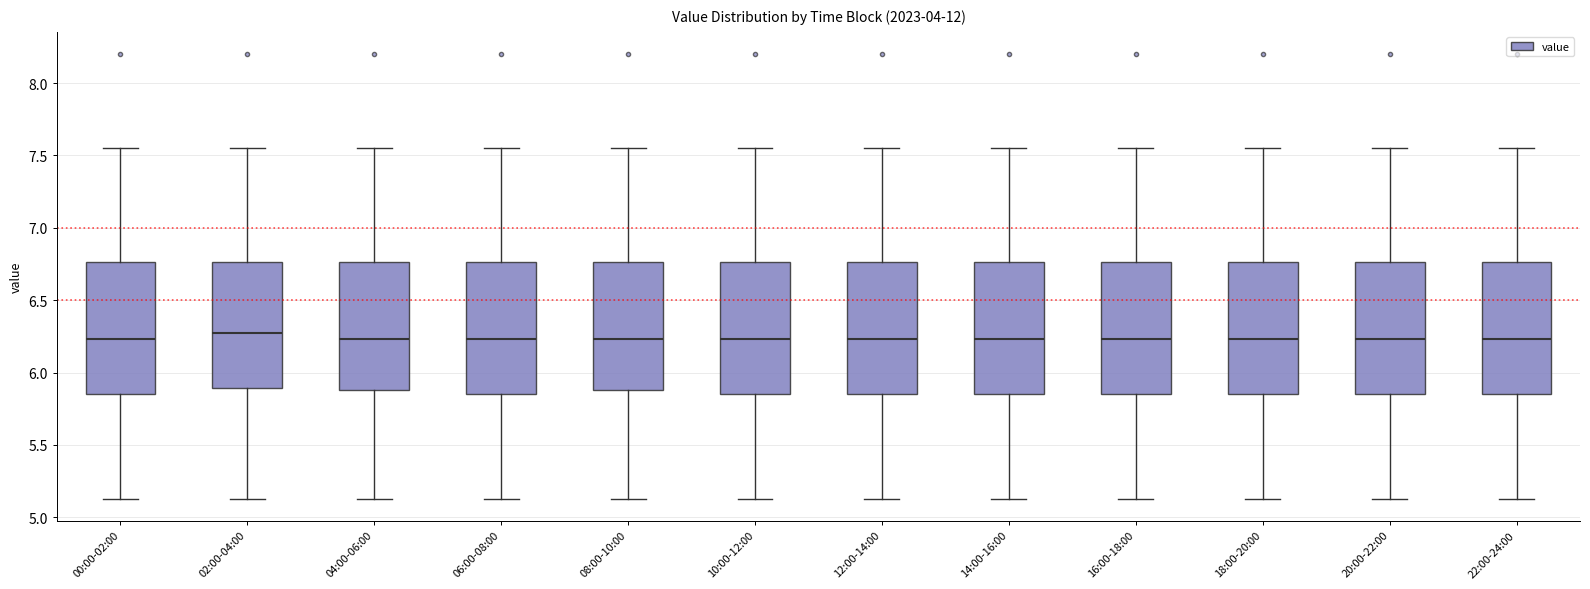

Reading left to right, transcribe this box plot: for each box, give where its median line is, the range the box spans, and where its two whiskers end, as read against the y-axis. The values are not printed on the chart, so give them approximately, as read against the axis.

00:00-02:00: median 6.25, box 5.85 to 6.75, whiskers 5.15 to 7.55
02:00-04:00: median 6.30, box 5.90 to 6.75, whiskers 5.15 to 7.55
04:00-06:00: median 6.25, box 5.90 to 6.75, whiskers 5.15 to 7.55
06:00-08:00: median 6.25, box 5.85 to 6.75, whiskers 5.15 to 7.55
08:00-10:00: median 6.25, box 5.90 to 6.75, whiskers 5.15 to 7.55
10:00-12:00: median 6.25, box 5.85 to 6.75, whiskers 5.15 to 7.55
12:00-14:00: median 6.25, box 5.85 to 6.75, whiskers 5.15 to 7.55
14:00-16:00: median 6.25, box 5.85 to 6.75, whiskers 5.15 to 7.55
16:00-18:00: median 6.25, box 5.85 to 6.75, whiskers 5.15 to 7.55
18:00-20:00: median 6.25, box 5.85 to 6.75, whiskers 5.15 to 7.55
20:00-22:00: median 6.25, box 5.85 to 6.75, whiskers 5.15 to 7.55
22:00-24:00: median 6.25, box 5.85 to 6.75, whiskers 5.15 to 7.55